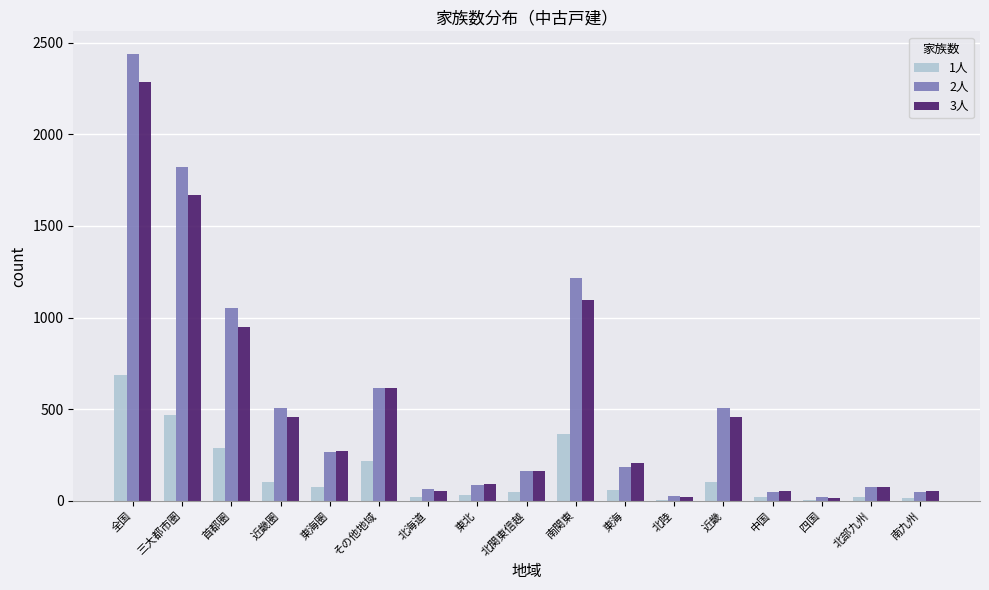

True or false: 3人 has a value of 456 at 近畿圏.

True